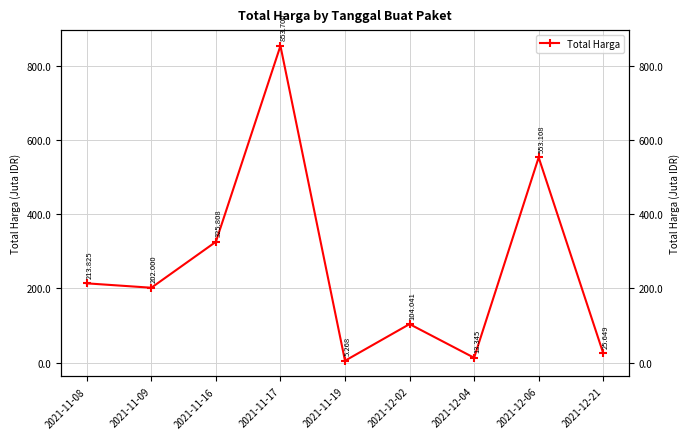

Which label corresponds to the largest value in the chart?

2021-11-17